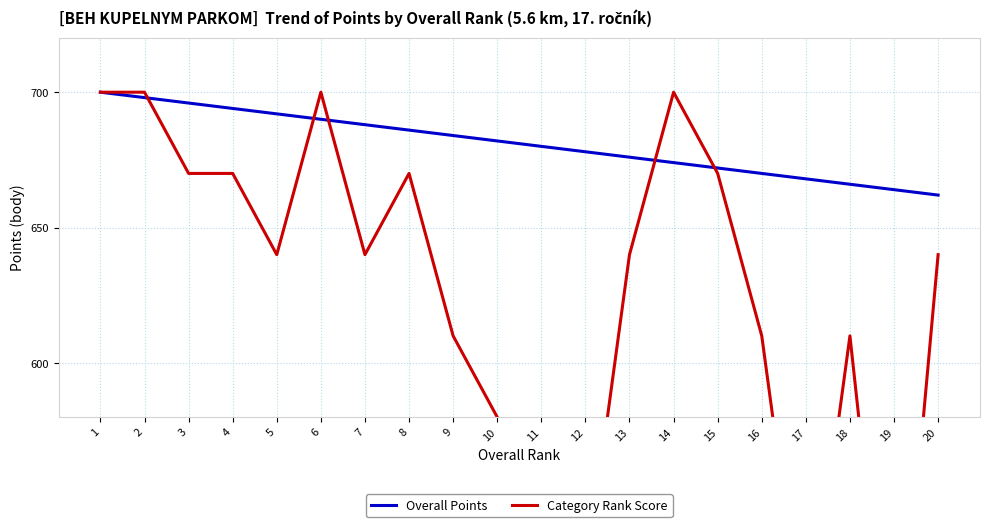

What is the smallest value displayed?

460